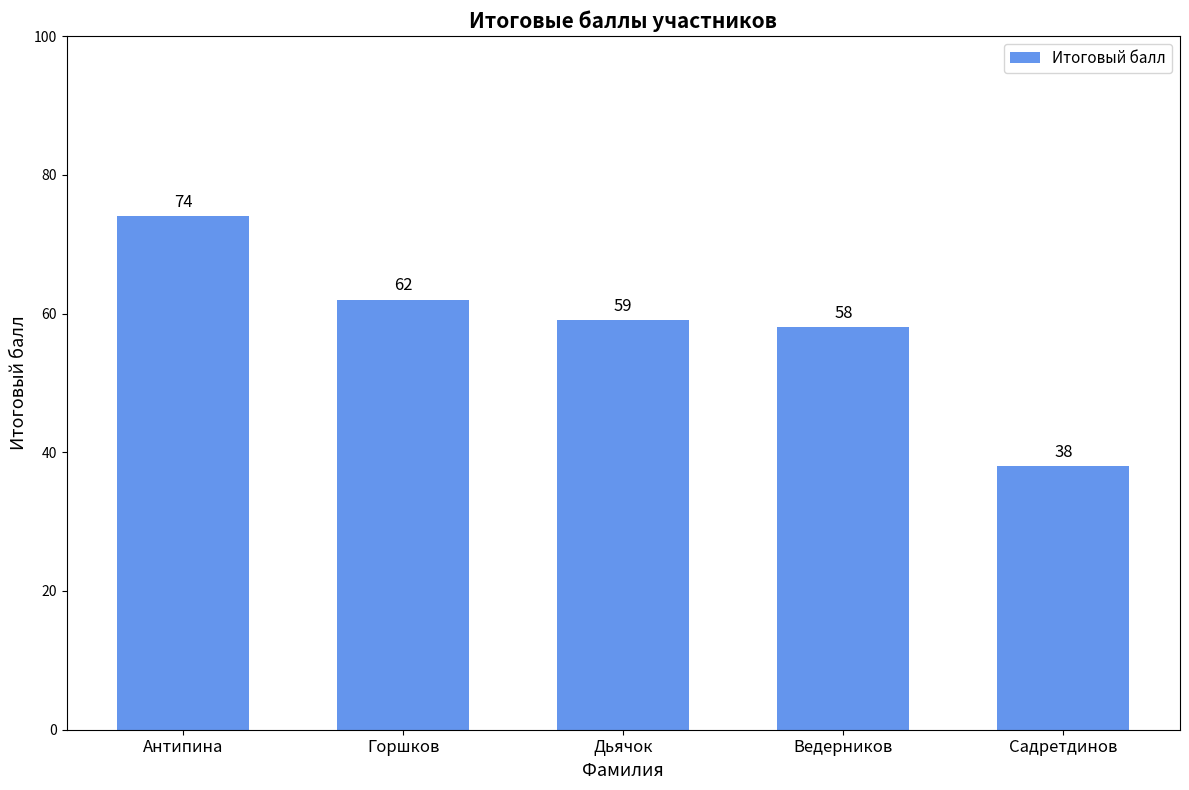

What is the ratio of the value at Ведерников to the value at Дьячок?

1.0